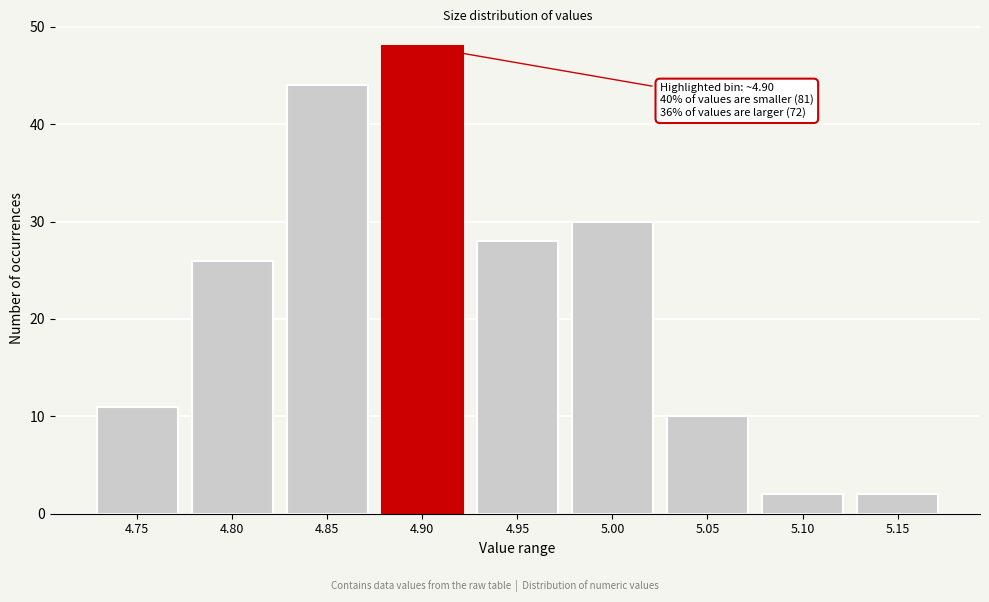

Reading right to left, what are all the values shown in this chart?

2	2	10	30	28	48	44	26	11